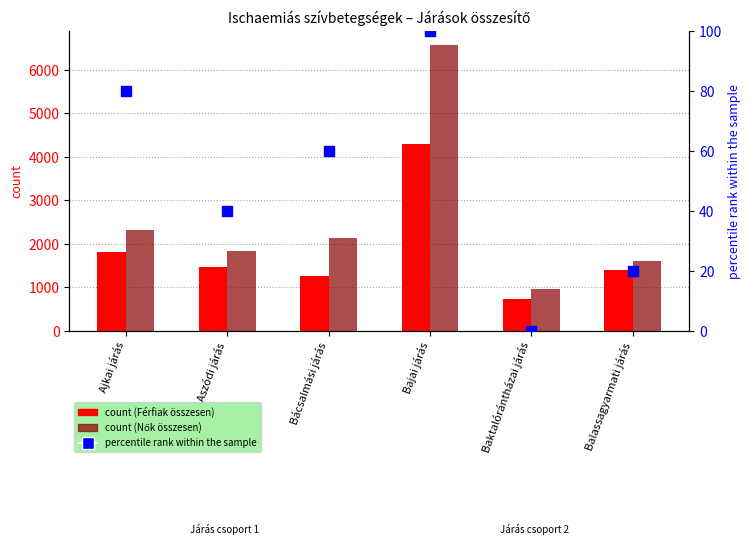

Which series contains the lowest Y value?

percentile rank within the sample